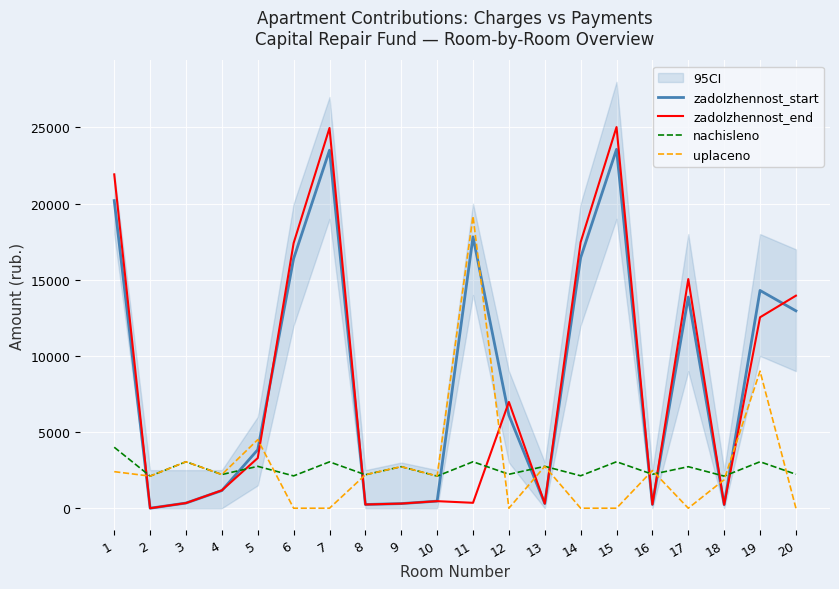

In nachisleno, how many points are lower than both neighbors (excluding endpoints)?

9